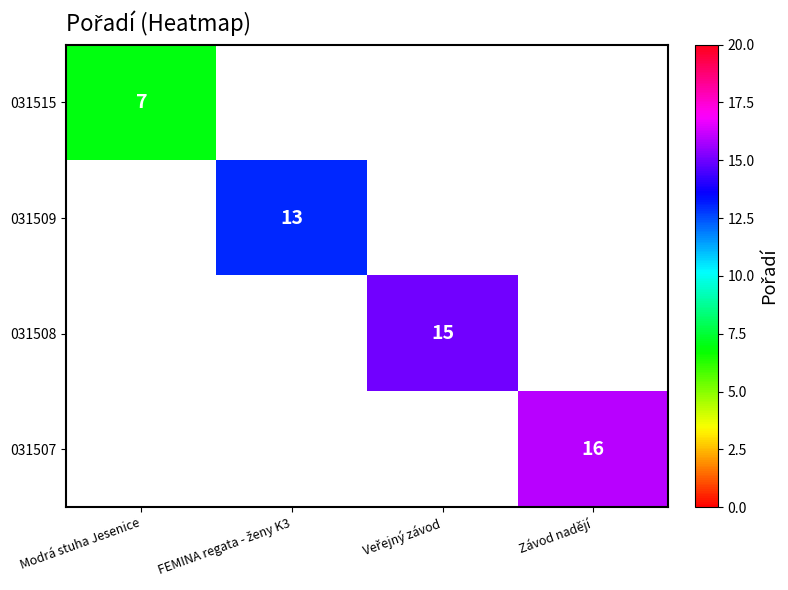

The value of 031507 at Závod nadějí is 16. True or false?

True